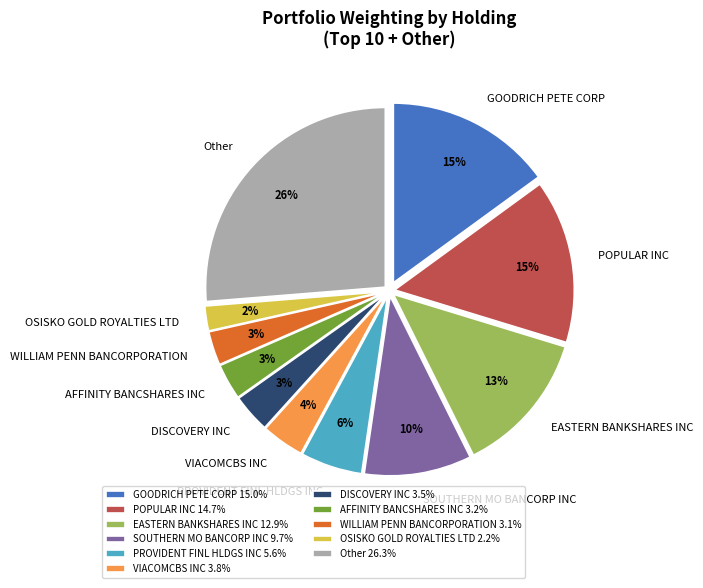

How many slices are in this pie chart?

11